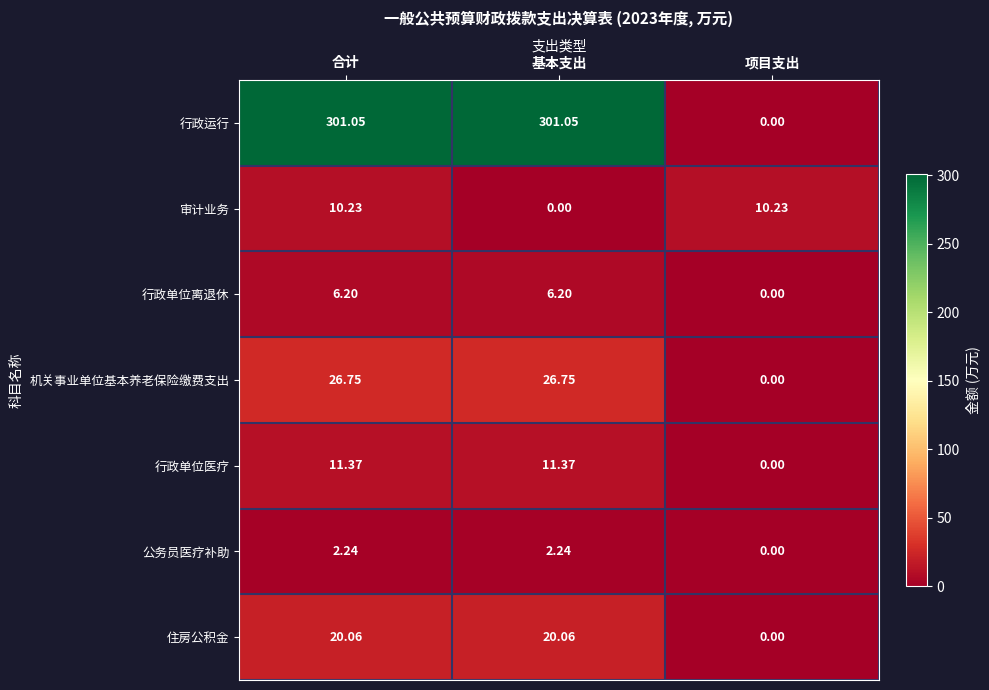

Which series has the largest range (max minus min)?

行政运行